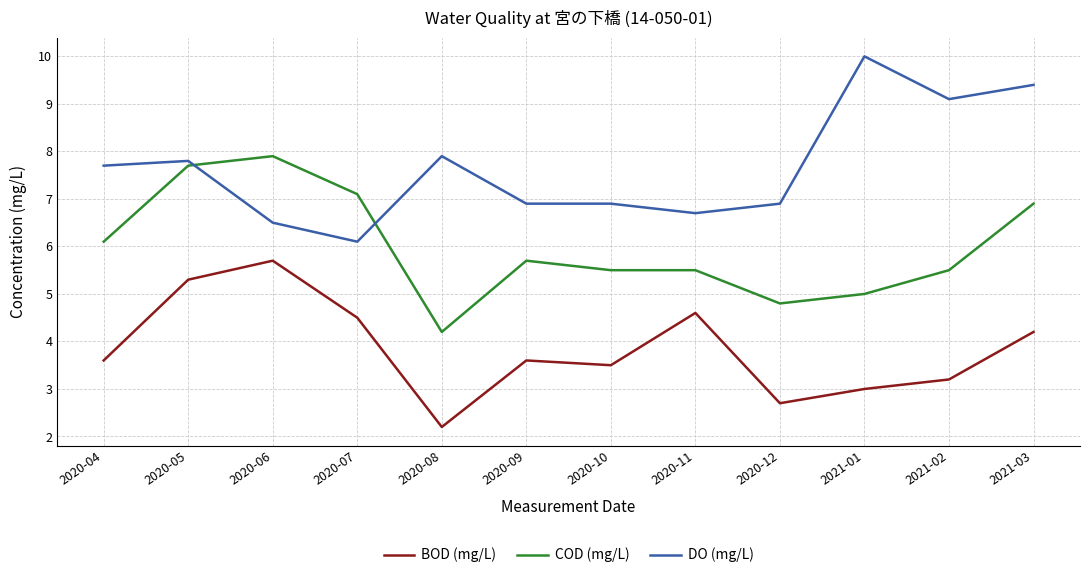

True or false: BOD (mg/L) and DO (mg/L) cross at least once.

False